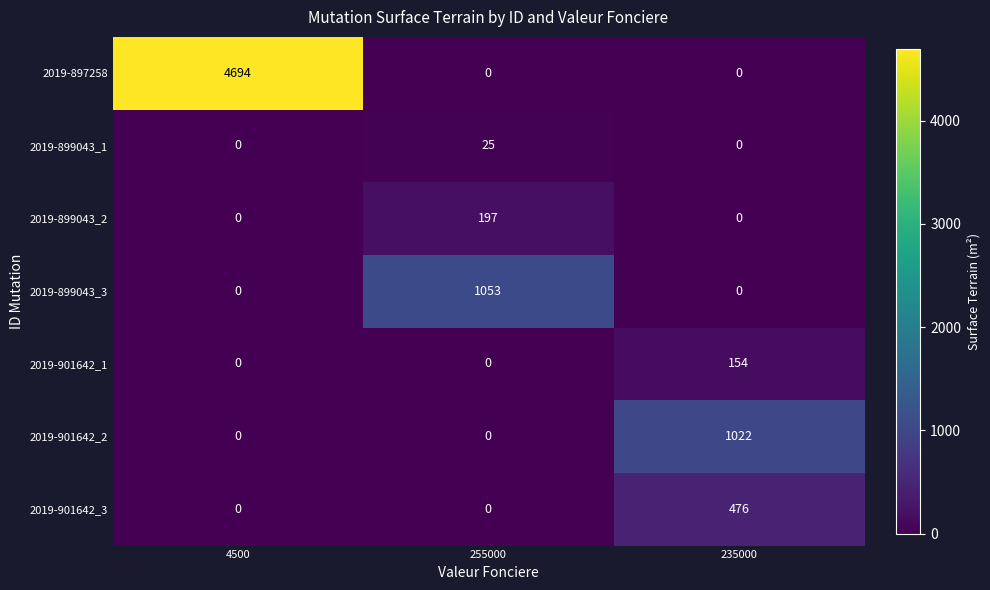

At which category is the sum across all series the highest?

4500